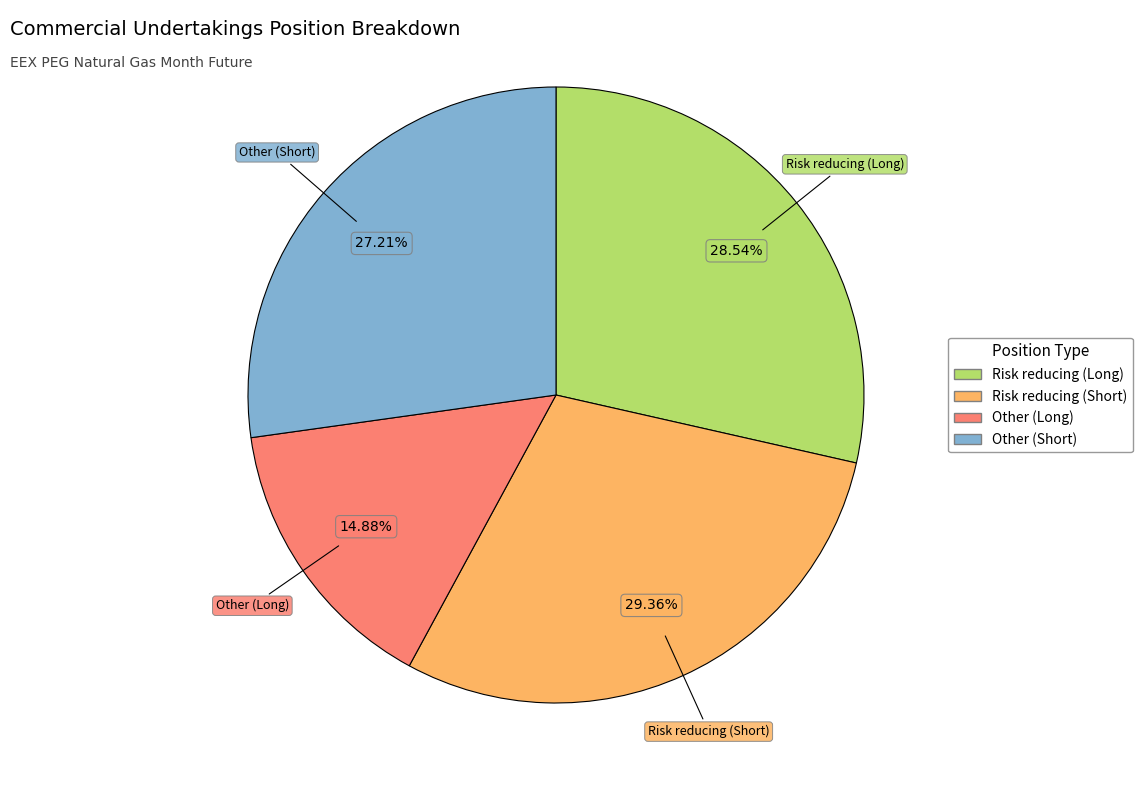

Between Other (Short) and Other (Long), which is larger?

Other (Short)